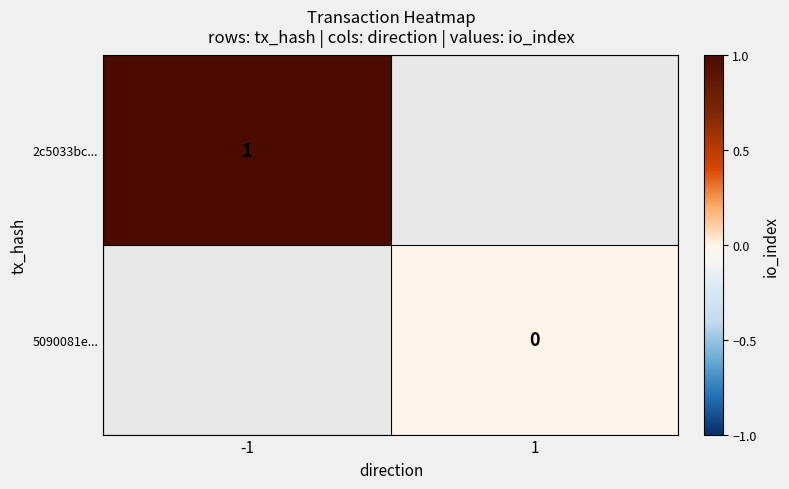

The value of 2c5033bc... at -1 is 1. True or false?

True